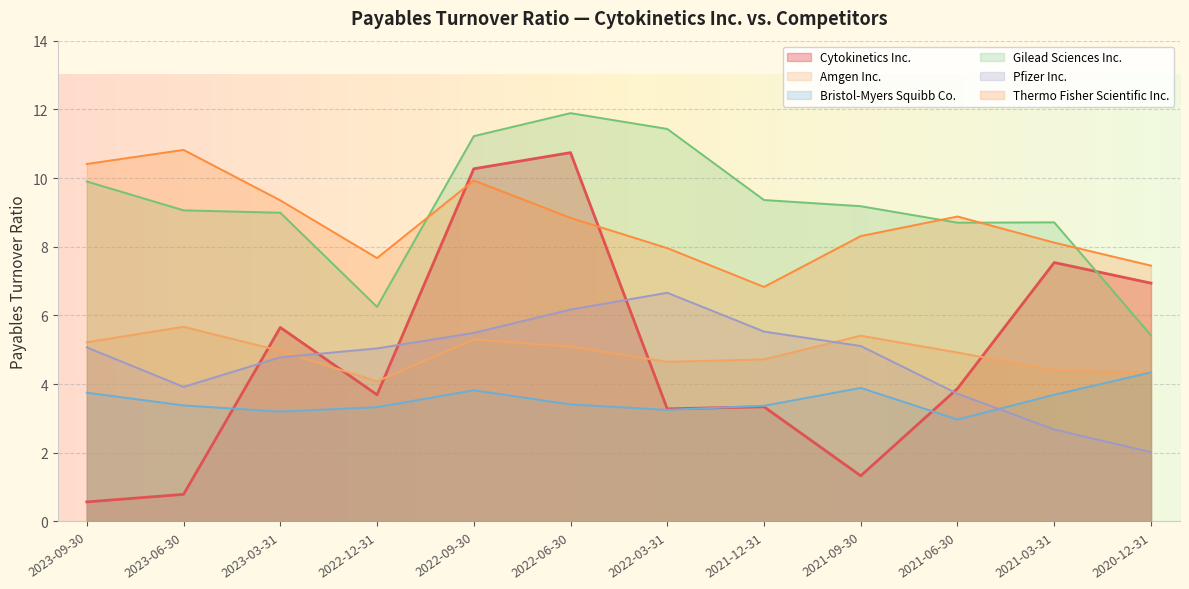

What is the difference between the maximum and minimum values in the Amgen Inc. series?

1.6